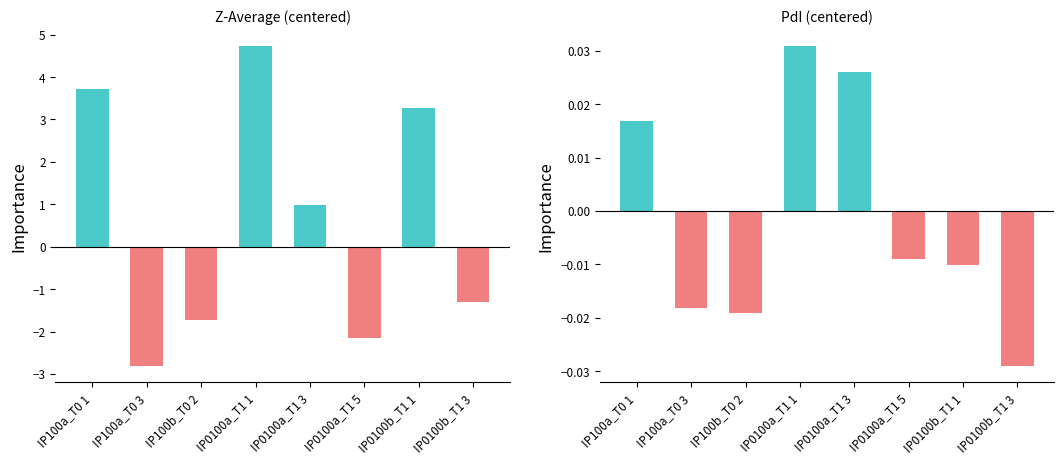

Reading left to right, transcribe all the data shown in this chart.

Z-Average (centered): IP100a_T0 1=3.7	IP100a_T0 3=-2.8	IP100b_T0 2=-1.7	IP0100a_T1 1=4.7	IP0100a_T1 3=1.0	IP0100a_T1 5=-2.2	IP0100b_T1 1=3.3	IP0100b_T1 3=-1.3
PdI (centered): IP100a_T0 1=0.0	IP100a_T0 3=-0.0	IP100b_T0 2=-0.0	IP0100a_T1 1=0.0	IP0100a_T1 3=0.0	IP0100a_T1 5=-0.0	IP0100b_T1 1=-0.0	IP0100b_T1 3=-0.0